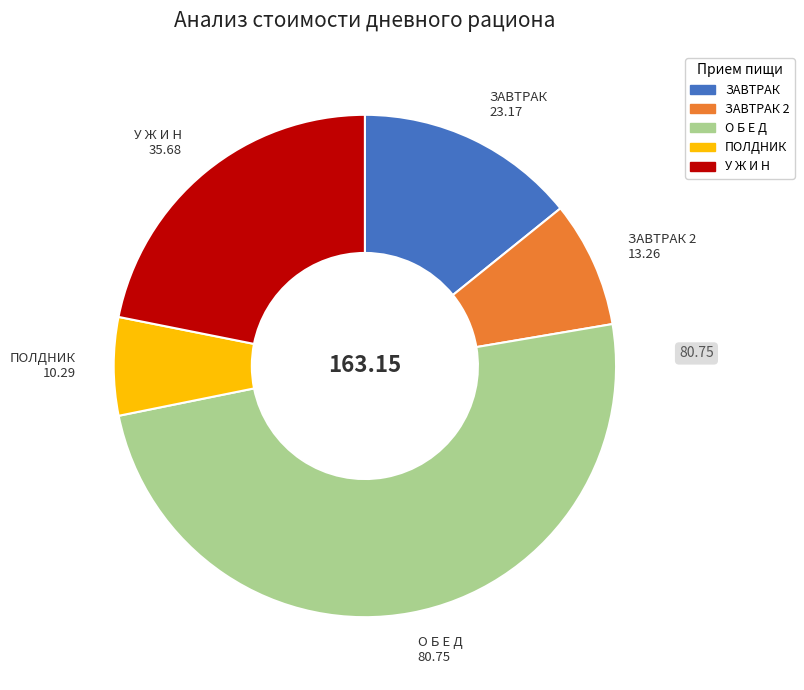

Does any single category account for the majority?

No